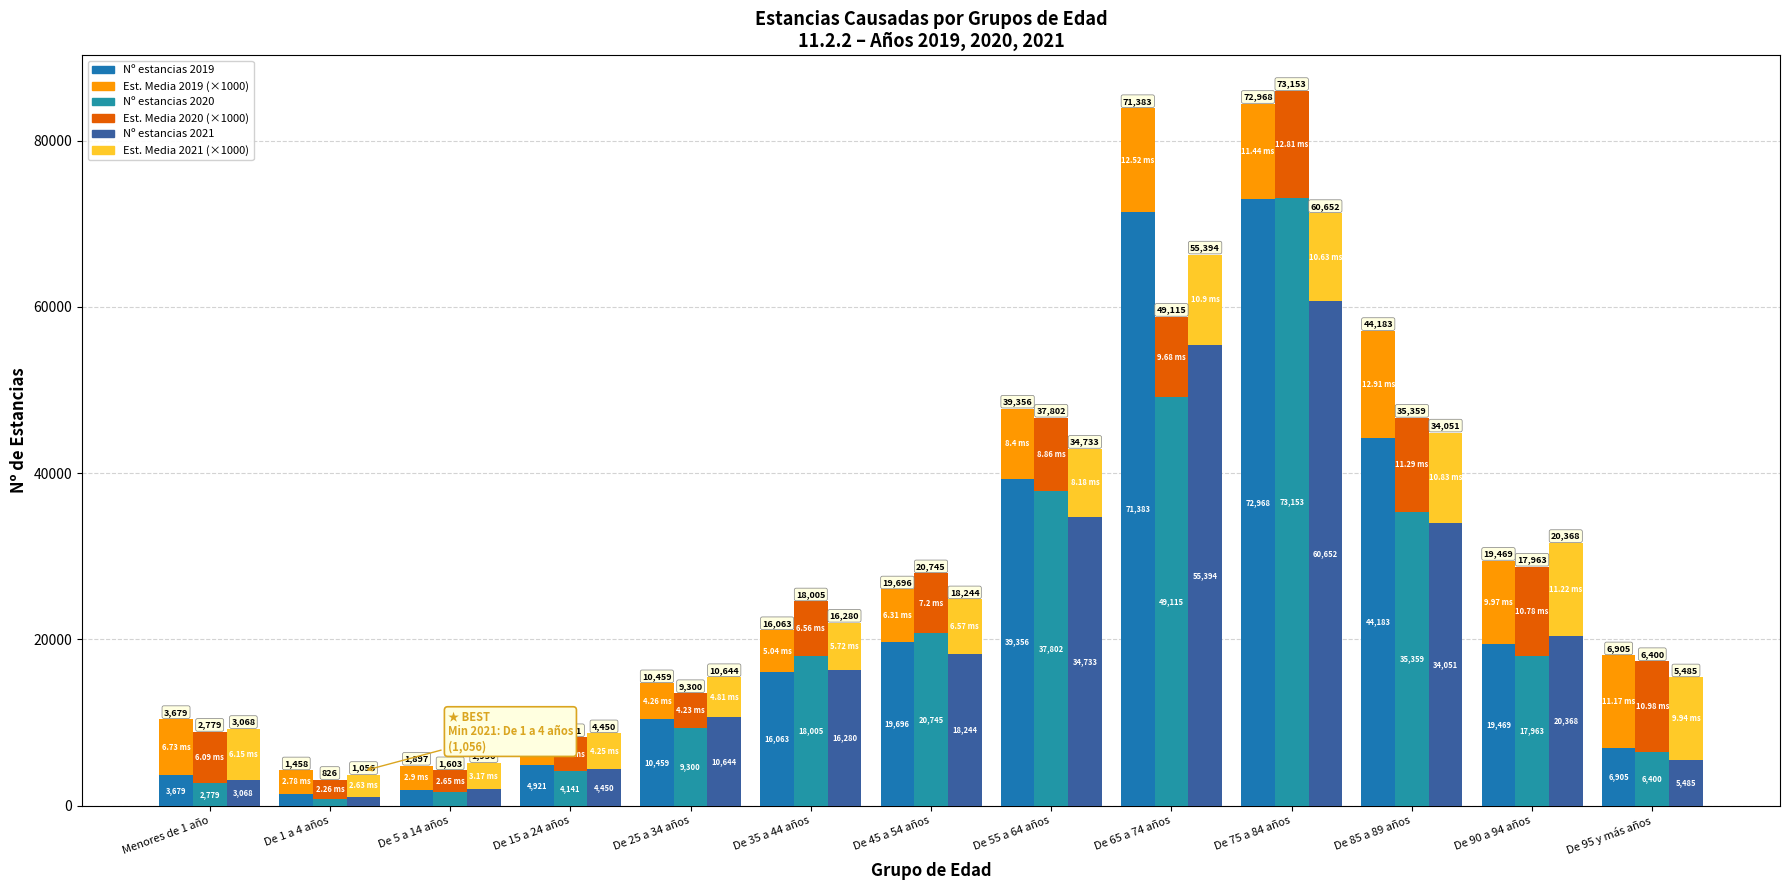

List the labels in order of Nº estancias 2020 value, largest first.

De 75 a 84 años, De 65 a 74 años, De 55 a 64 años, De 85 a 89 años, De 45 a 54 años, De 35 a 44 años, De 90 a 94 años, De 25 a 34 años, De 95 y más años, De 15 a 24 años, Menores de 1 año, De 5 a 14 años, De 1 a 4 años